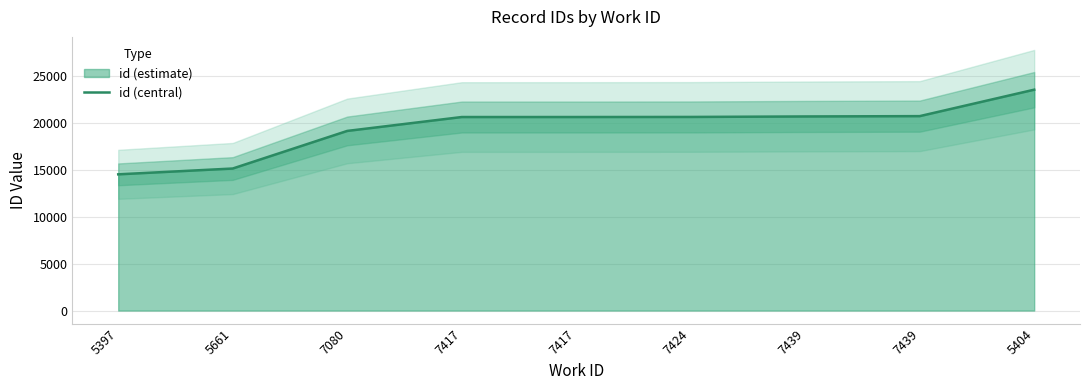

True or false: there are more than 2 points higher than both neighbors.

False